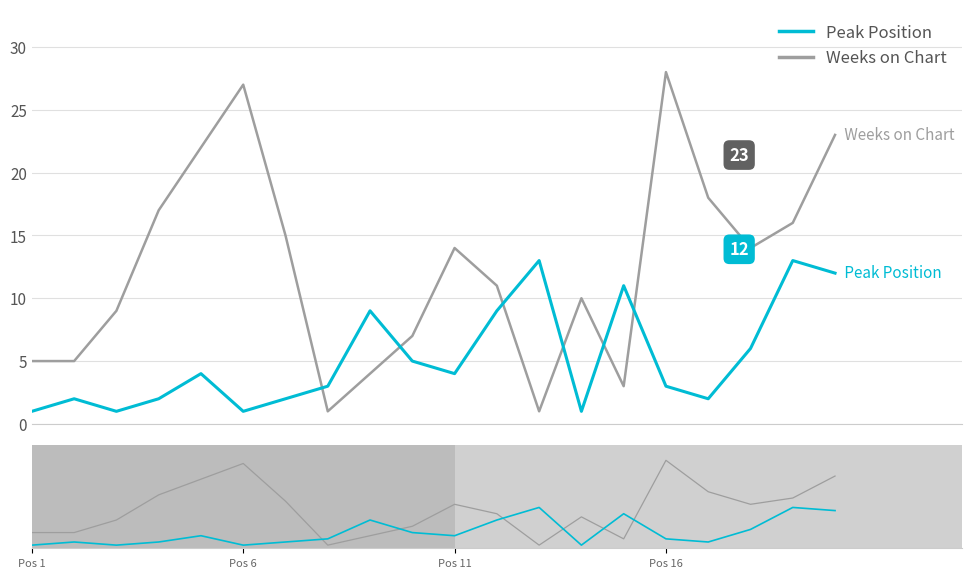

How many interior local valleys does the Weeks on Chart series have?

4